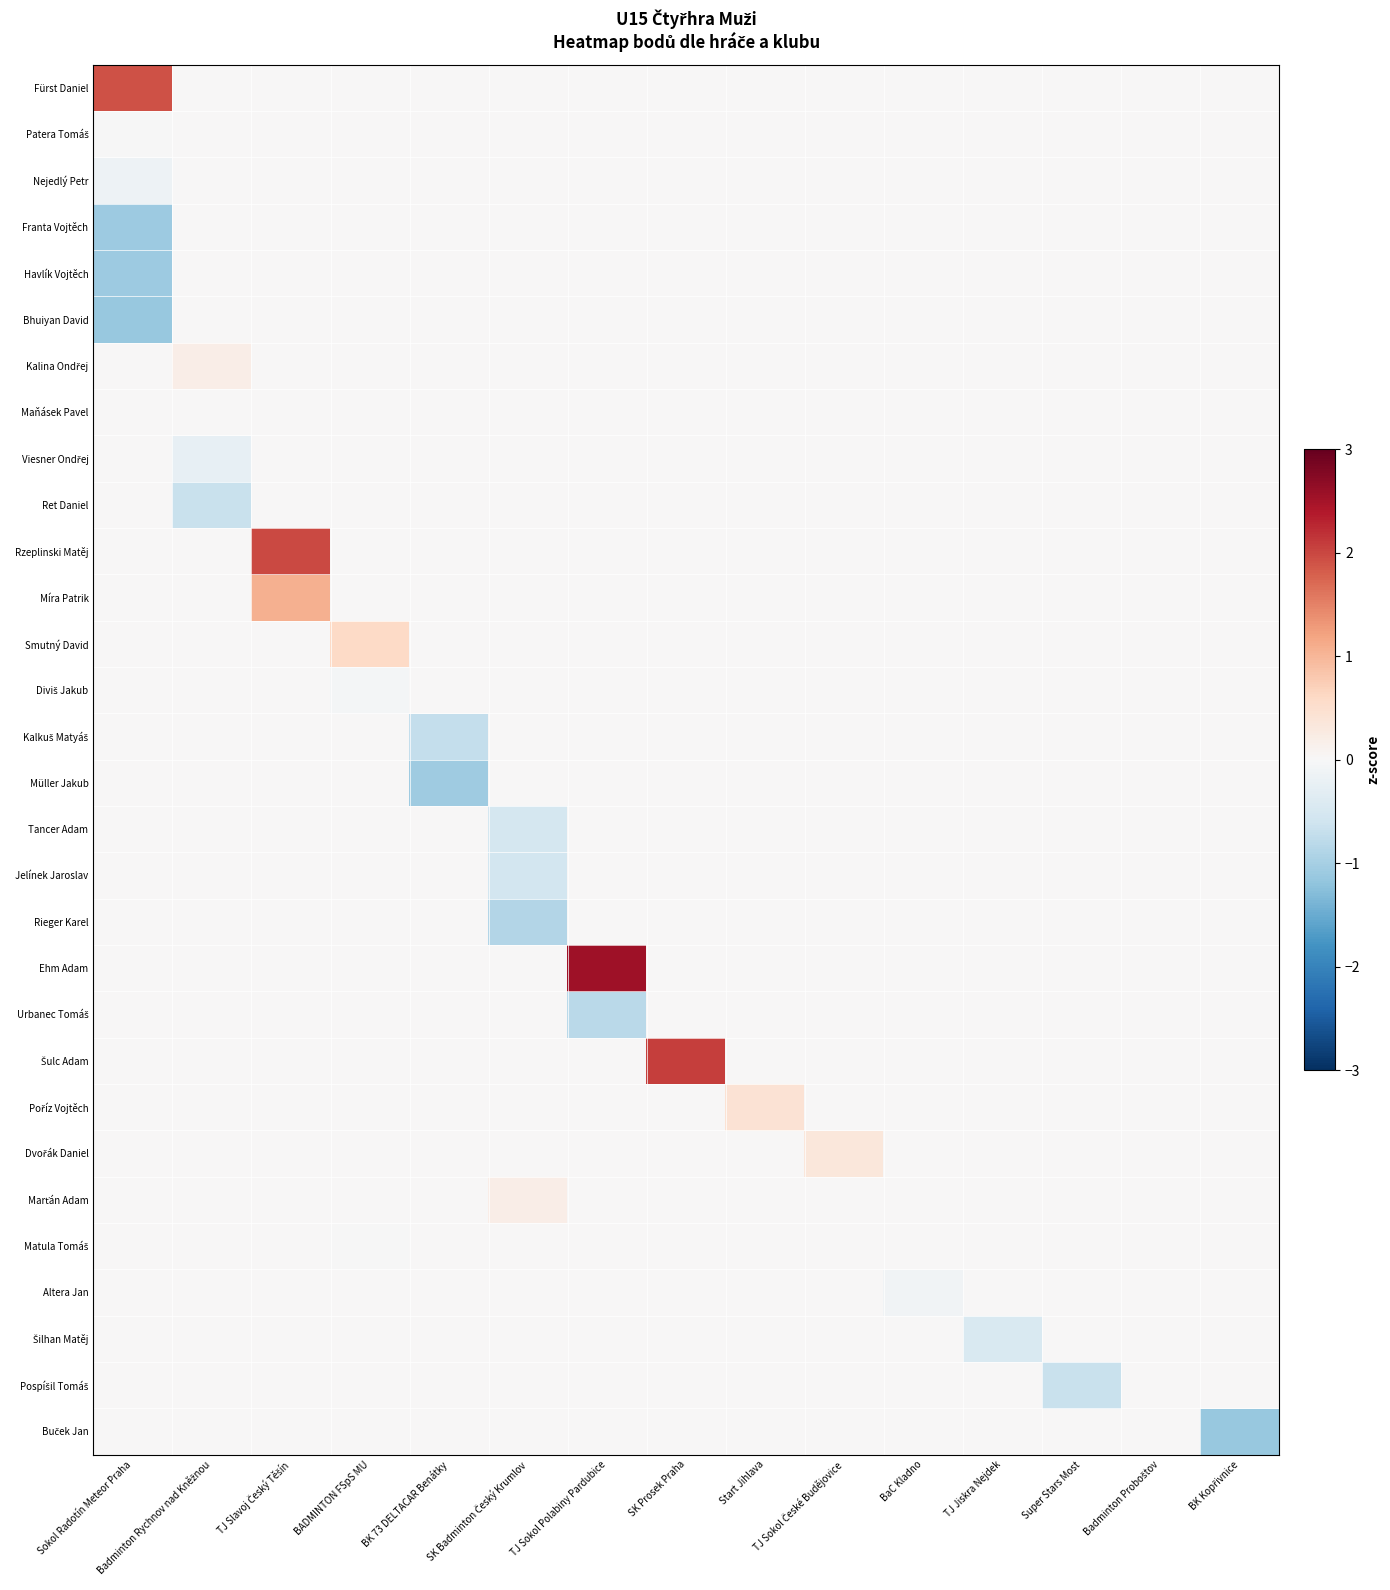

Rank the series at SK Badminton Český Krumlov from lowest to highest value.

Rieger Karel, Jelínek Jaroslav, Tancer Adam, Fürst Daniel, Patera Tomáš, Nejedlý Petr, Franta Vojtěch, Havlík Vojtěch, Bhuiyan David, Kalina Ondřej, Maňásek Pavel, Viesner Ondřej, Ret Daniel, Rzeplinski Matěj, Míra Patrik, Smutný David, Diviš Jakub, Kalkuš Matyáš, Müller Jakub, Ehm Adam, Urbanec Tomáš, Šulc Adam, Poříz Vojtěch, Dvořák Daniel, Matula Tomáš, Altera Jan, Šilhan Matěj, Pospíšil Tomáš, Buček Jan, Marťán Adam